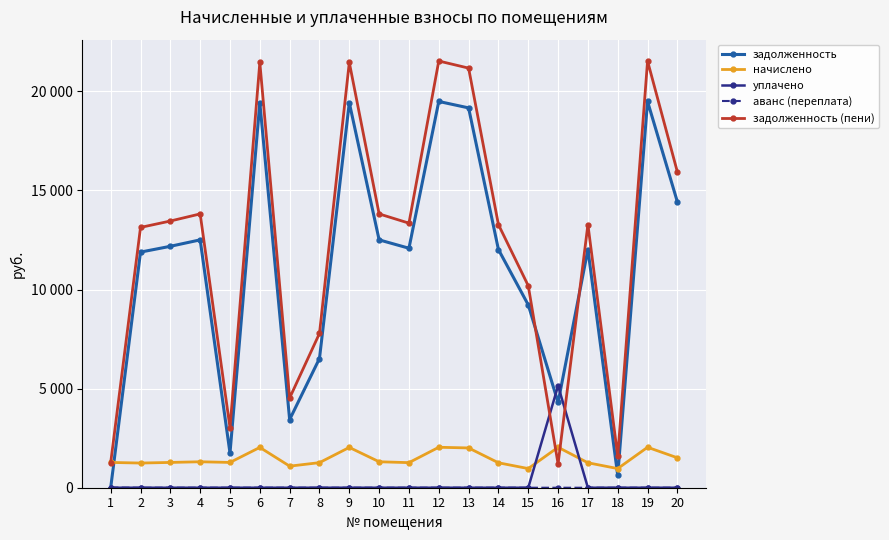

Is this an area chart (filled region under the line)?

No